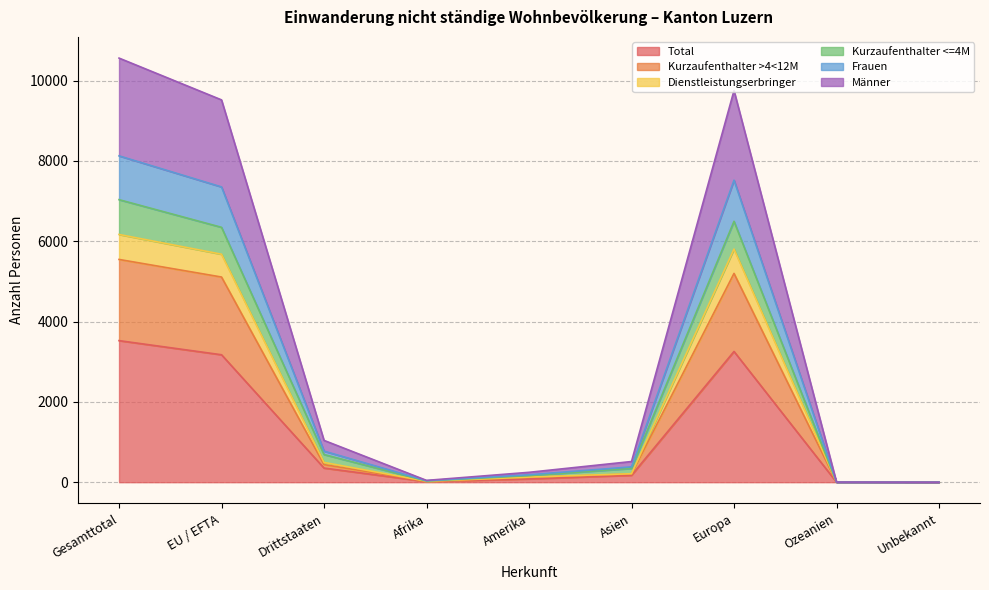

Is it true that Dienstleistungserbringer equals 795 at Drittstaaten?

False